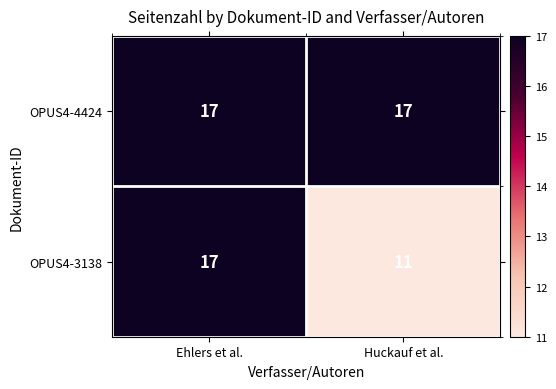

What is the smallest value displayed?

11